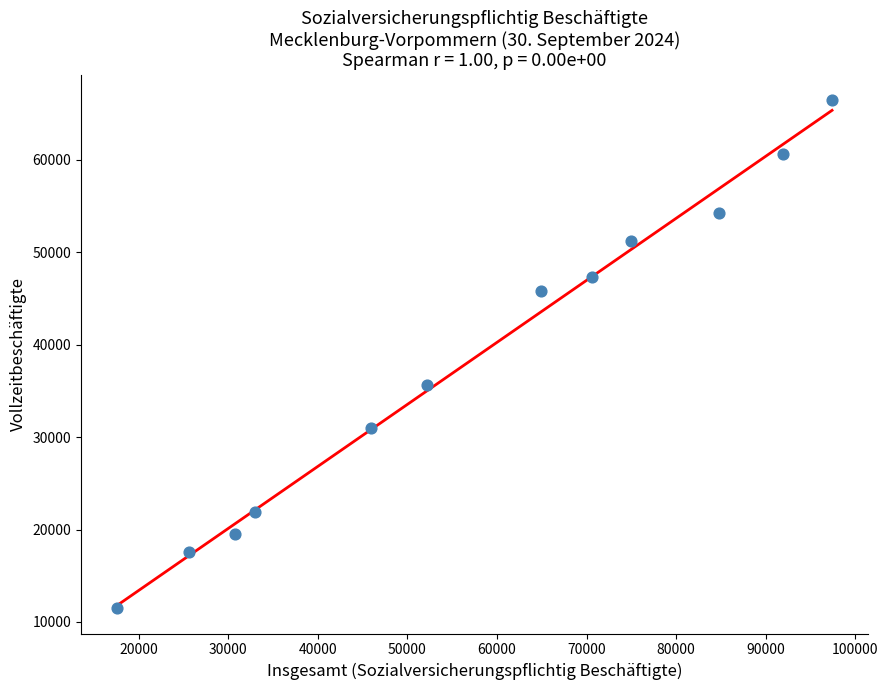

What Y value in the scatter plot is closest to 38973?

35632